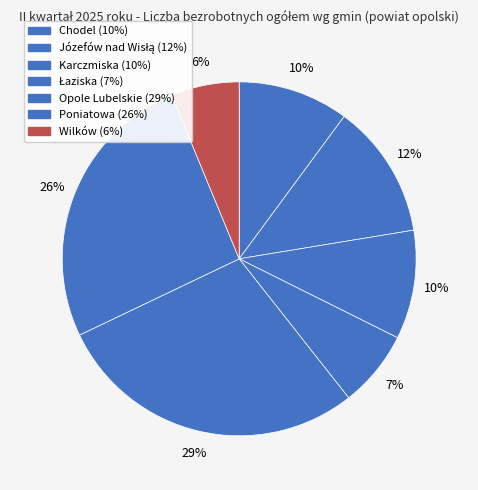

Approximately how many times larger is the value at Opole Lubelskie compared to Józefów nad Wisłą?

2.3